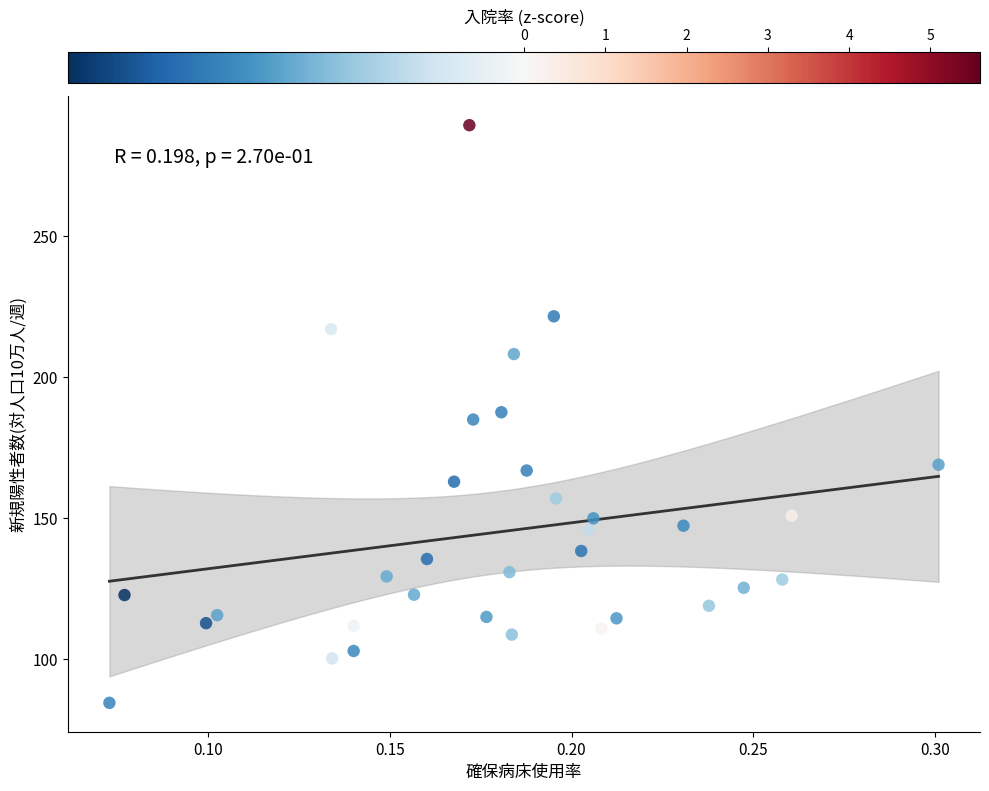

What is the range of Y values (max minus min)?

204.7